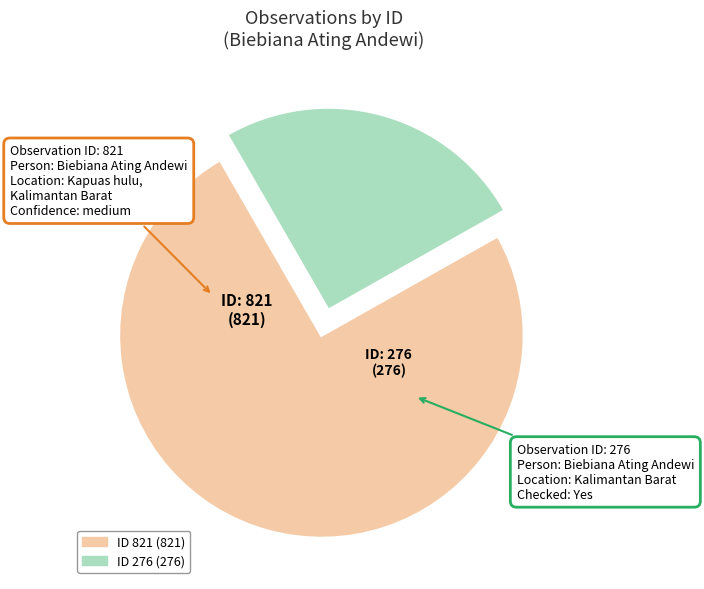

Is there a majority slice in this chart?

Yes